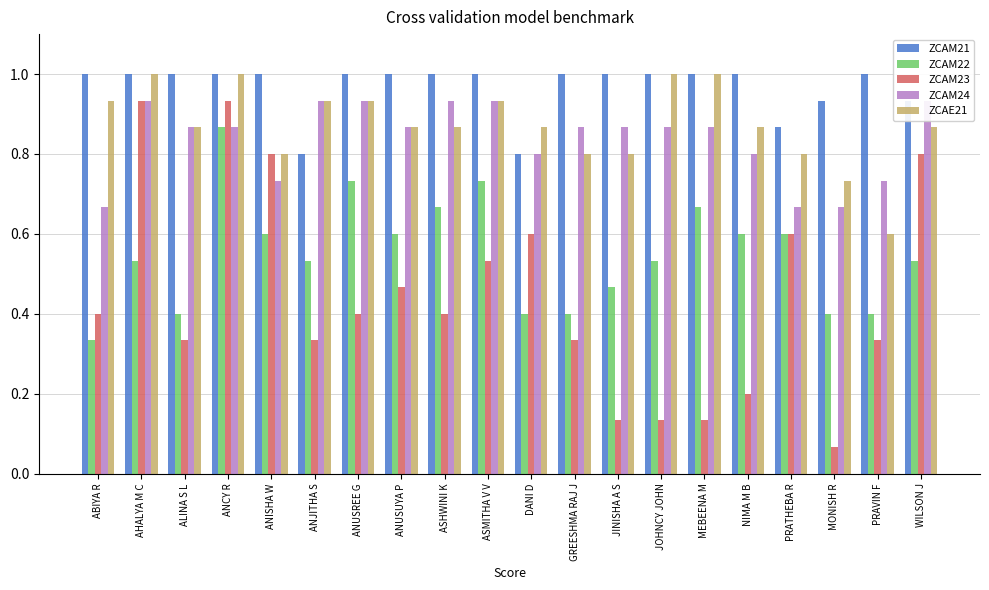

How many categories are shown in the chart?

20